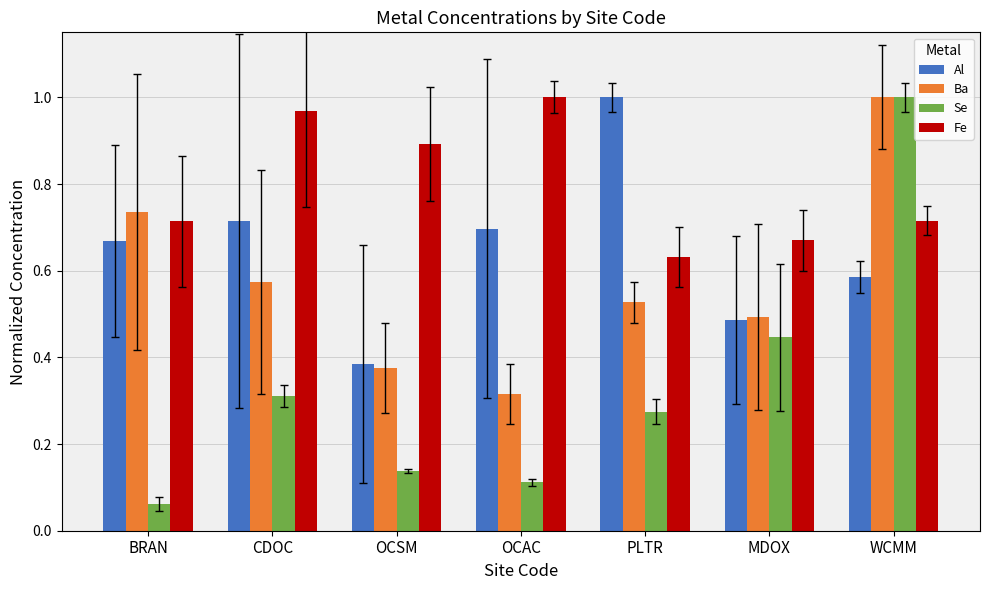

Which series has the largest range (max minus min)?

Se